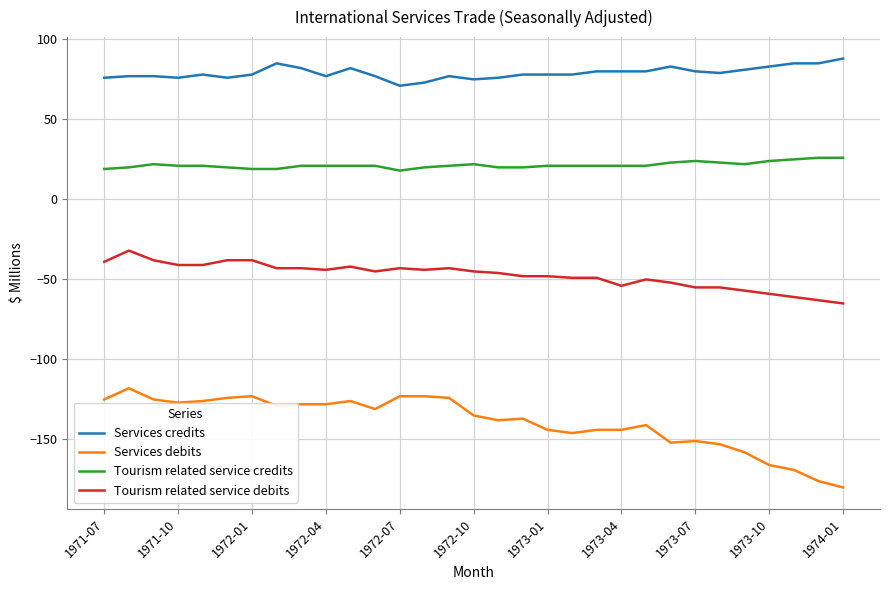

How many series are shown in this chart?

4